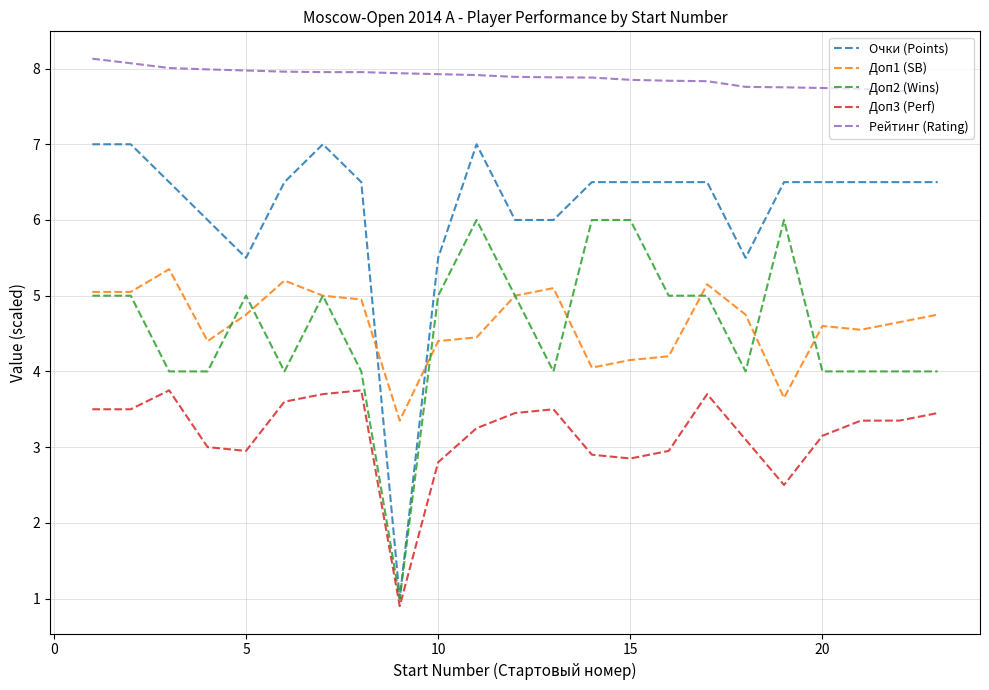

What is the greatest value displayed?

8.1